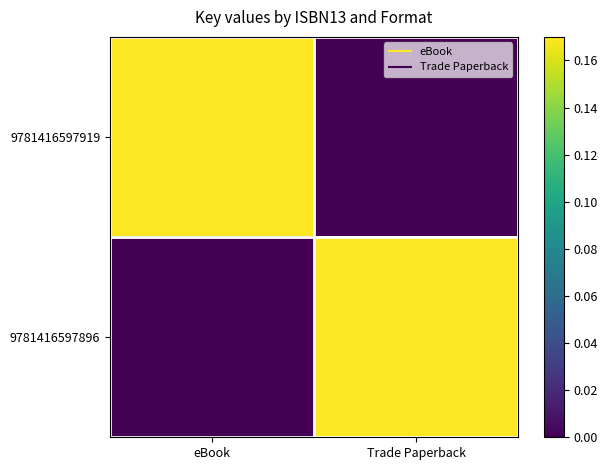

Rank the series by their maximum value, from highest to lowest.

9781416597919, 9781416597896